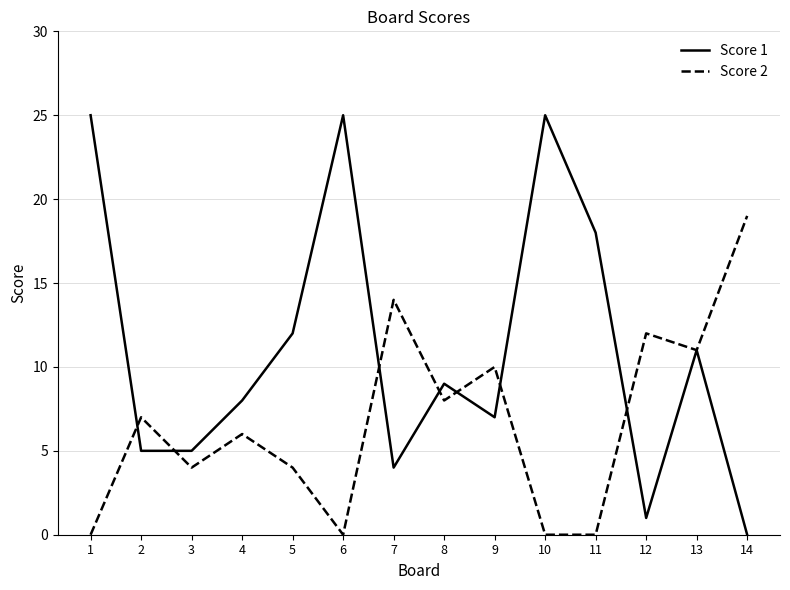

What is the total value across all series at 8?

17